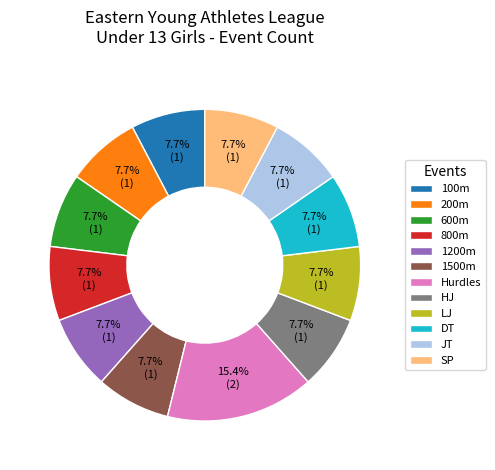

How many segments does this pie chart have?

12